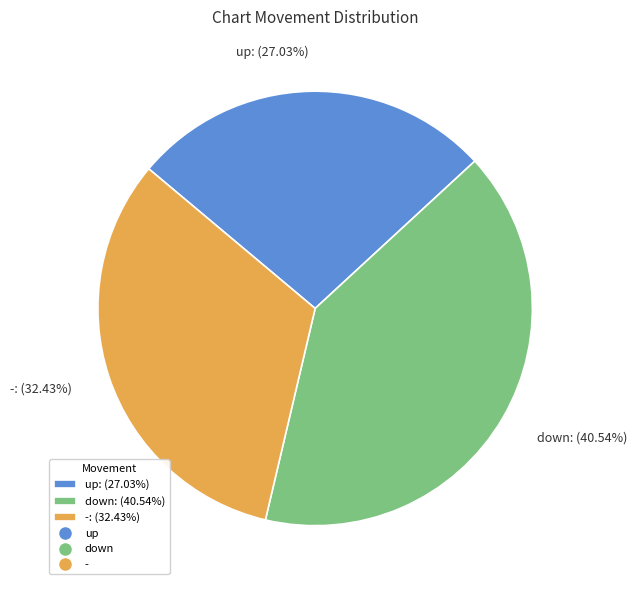

Is it true that up is 13% of the pie?

False